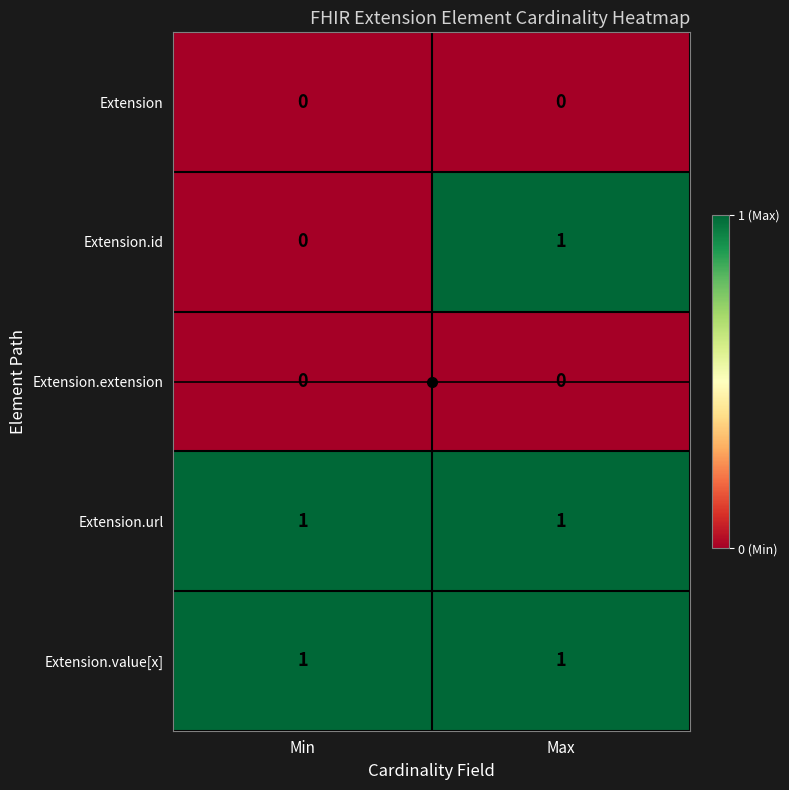

What is the maximum value shown in the chart?

1